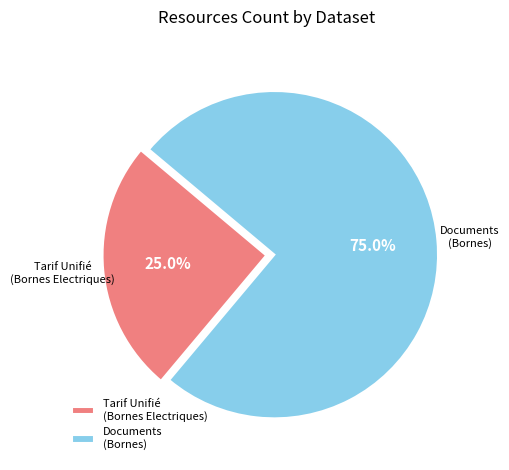

What percentage do Documents (Bornes) and Tarif Unifié (Bornes Electriques) together represent?

100.0%